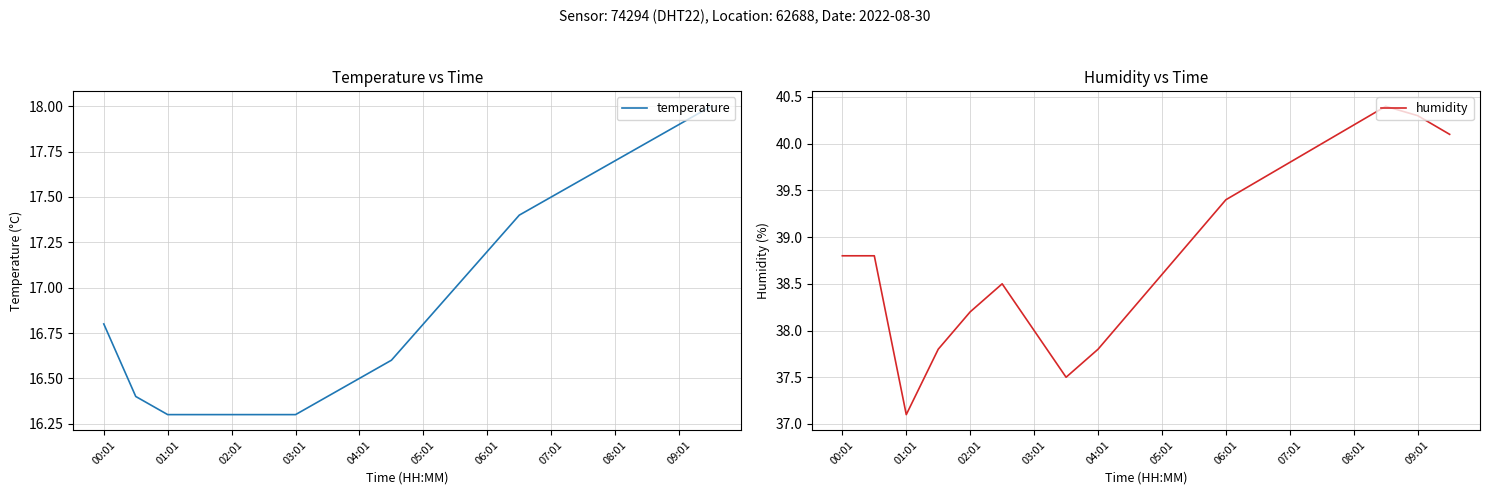

True or false: temperature and humidity cross at least once.

False